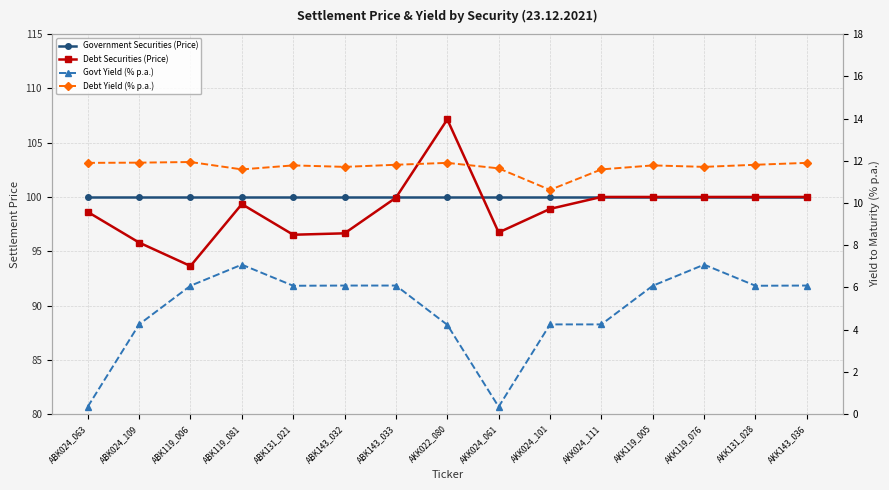

What is the sum of all Government Securities (Price) values?

1500.0